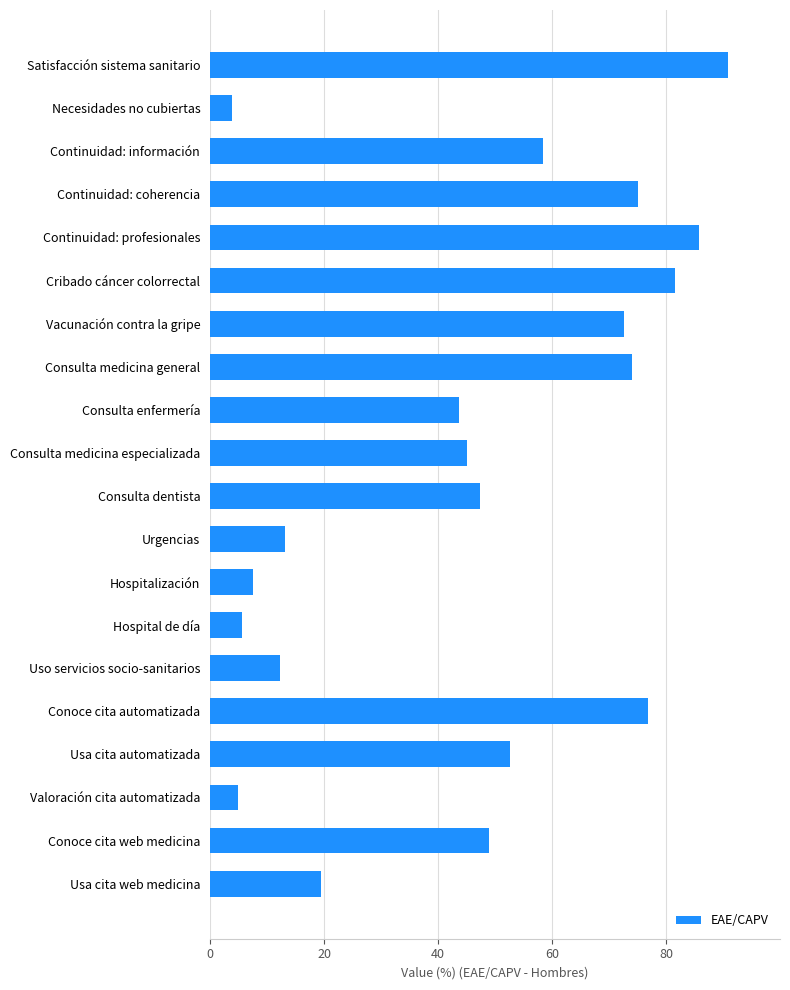

What is the label of the 3rd bar from the top?

Continuidad: información